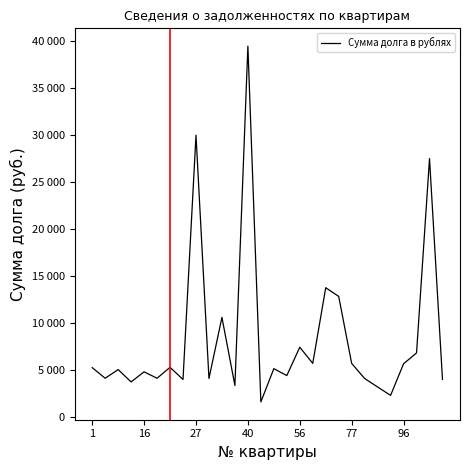

True or false: the data has more than 0 interior local peaks.

True